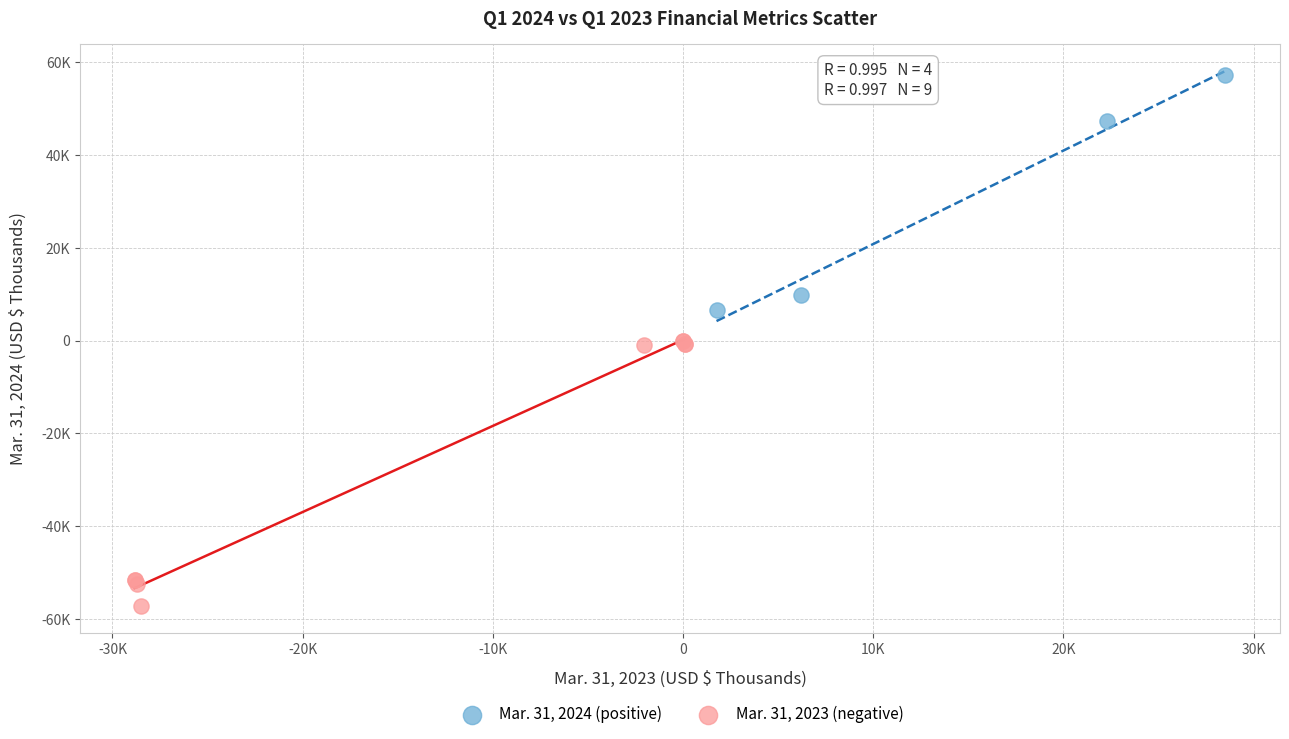

What are all the series names shown in the legend?

Mar. 31, 2024 (positive), Mar. 31, 2023 (negative)